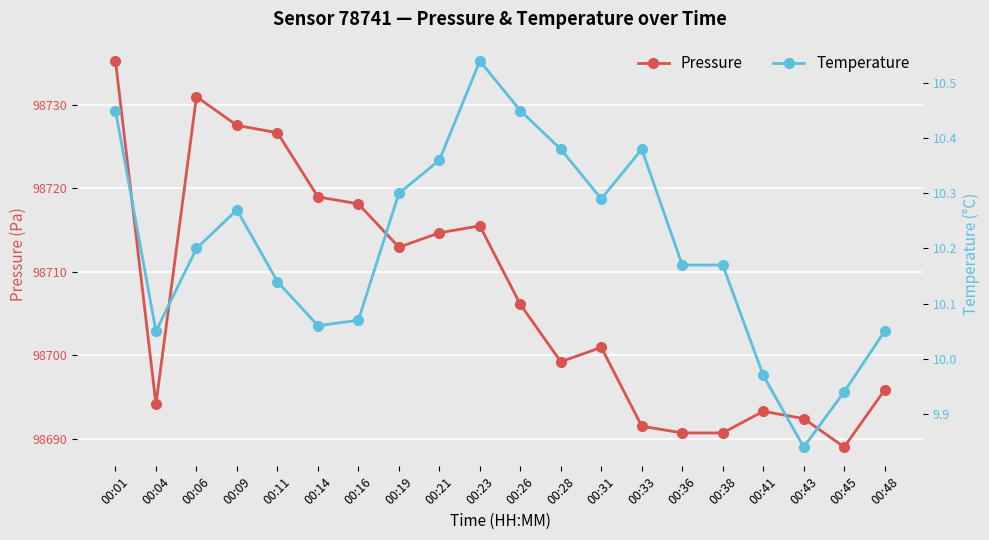

What is the total value across all series at 00:41?

98703.2